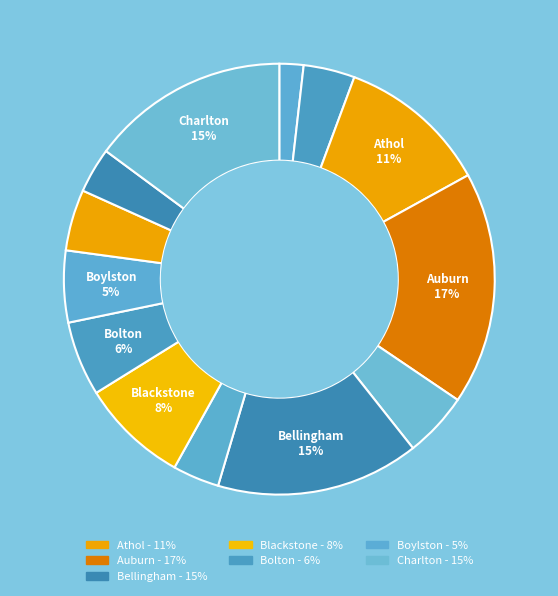

How many segments does this pie chart have?

13